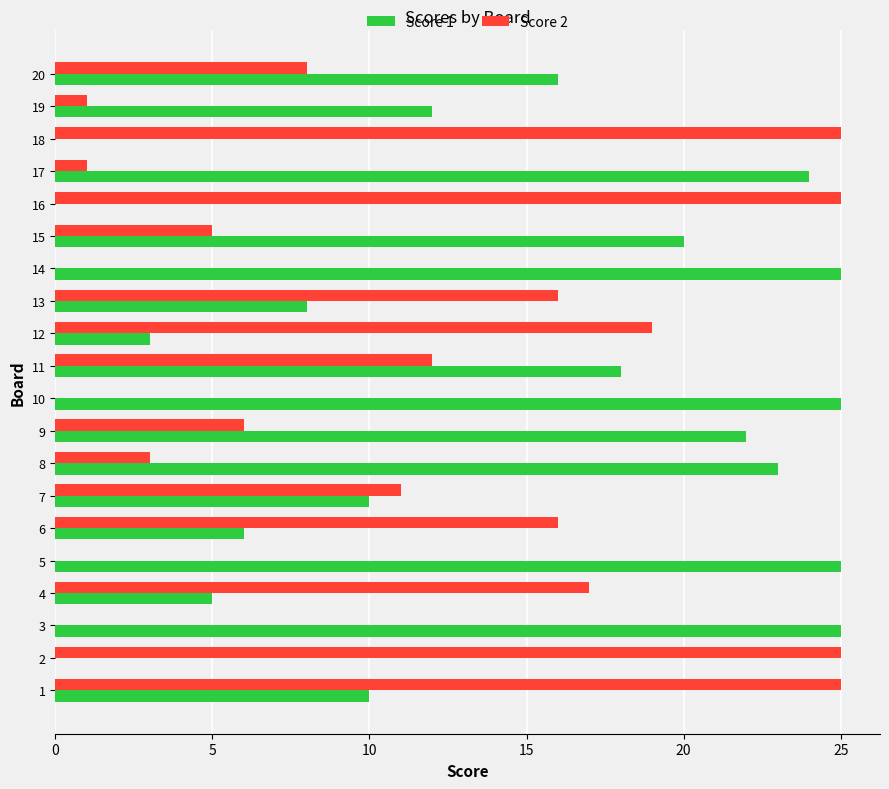

What are all the series names shown in the legend?

Score 1, Score 2